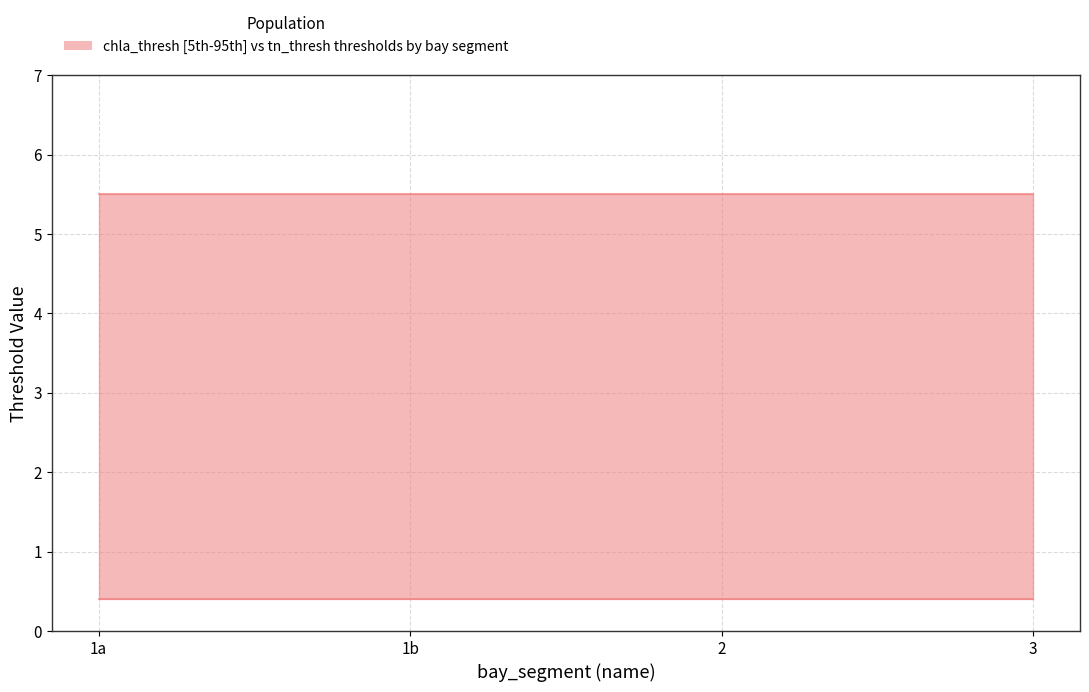

At 1a, list the series in order from smallest to largest.

tn_thresh, chla_thresh